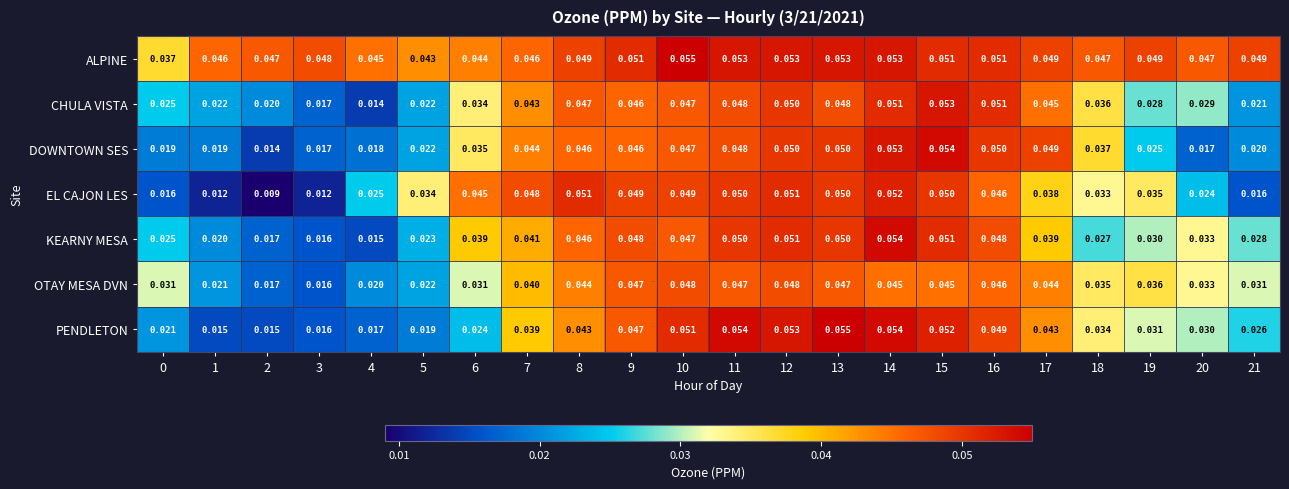

Which series has the widest spread of values?

EL CAJON LES